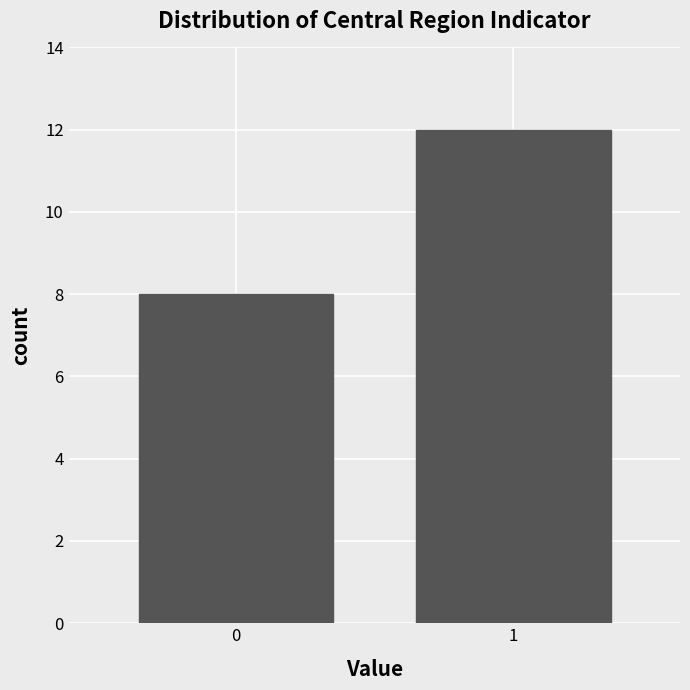

Reading right to left, transcribe all the data shown in this chart.

1=12	0=8